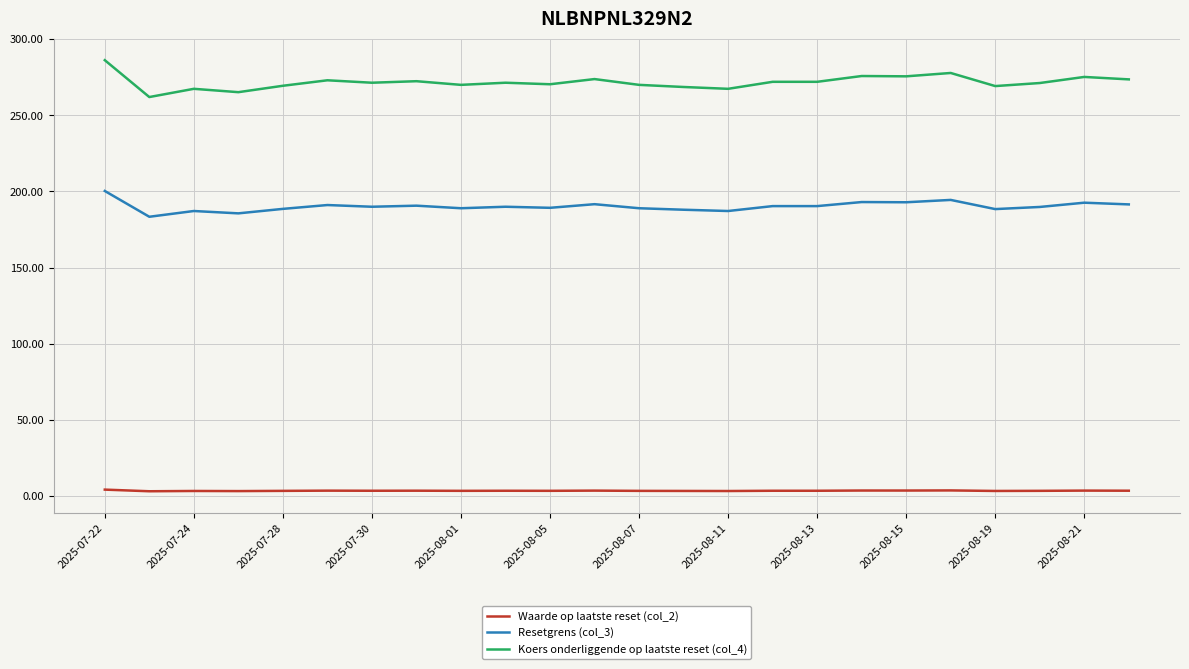

True or false: Resetgrens (col_3) and Koers onderliggende op laatste reset (col_4) cross at least once.

False